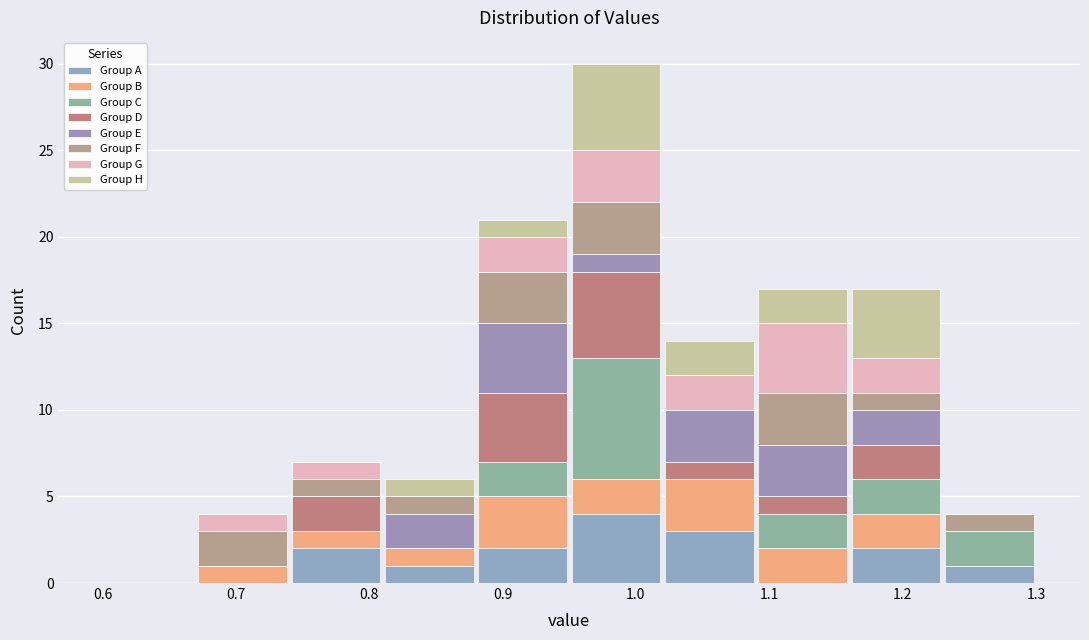

Reading left to right, list every stacked bar in this chart as the range it spans on the x-axis followed by its total height. The values are not printed on the chart, so give them approximately, as read against the axis.

0.60 to 0.67: 0
0.67 to 0.74: 4
0.74 to 0.81: 7
0.81 to 0.88: 6
0.88 to 0.95: 21
0.95 to 1.02: 30
1.02 to 1.09: 14
1.09 to 1.16: 17
1.16 to 1.23: 17
1.23 to 1.30: 4